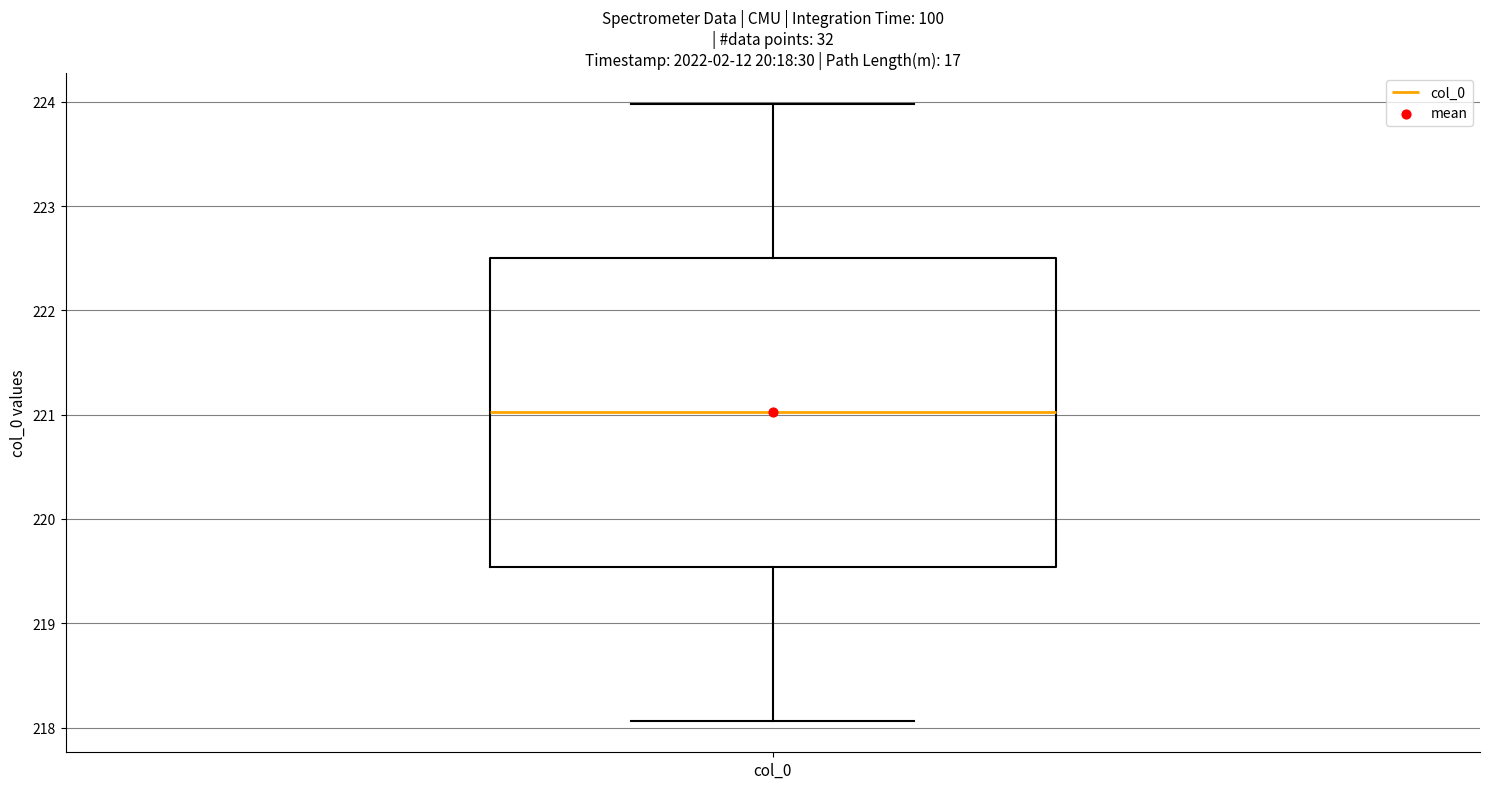

Where is the lower edge of the box for col_0 on the y-axis? The values are not printed on the chart, so give them approximately, as read against the axis.

219.5